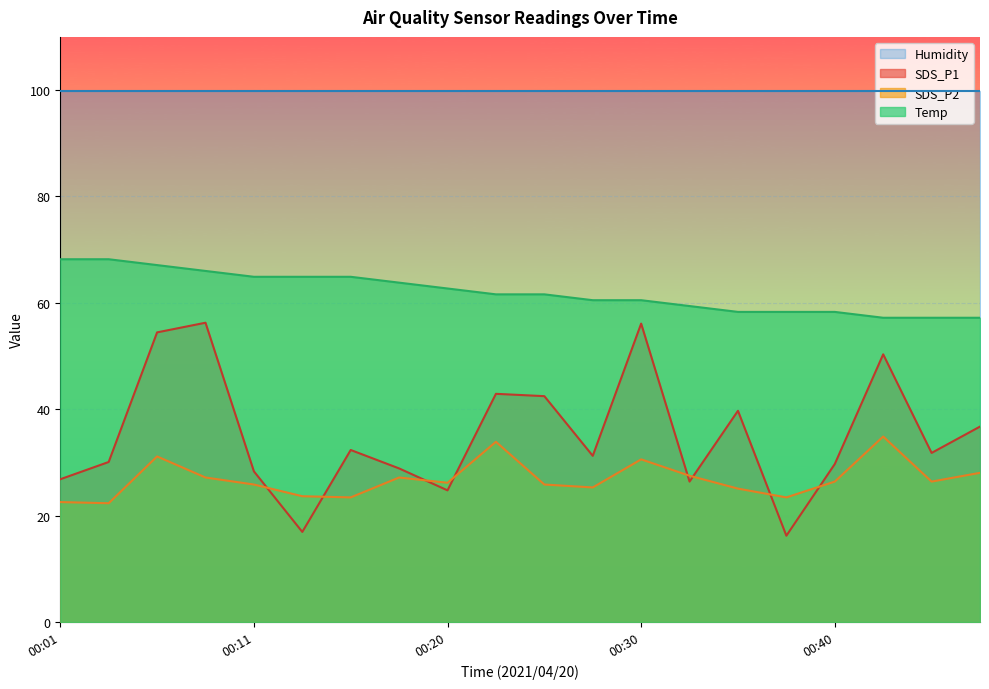

What is the approximate value of SDS_P2 at 00:37?

23.4